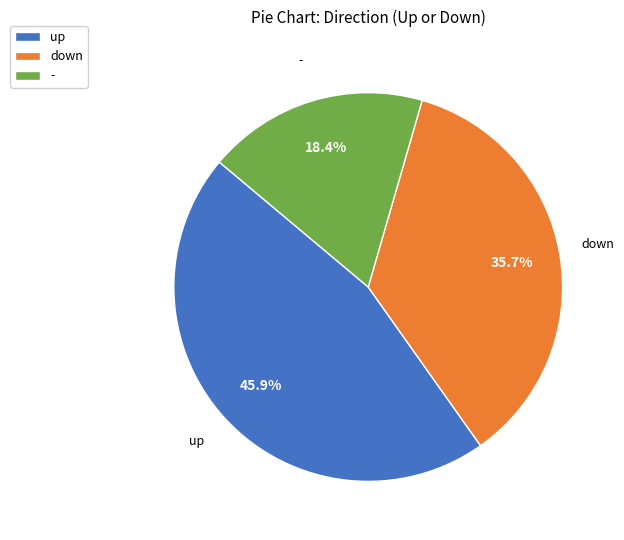

How many segments does this pie chart have?

3